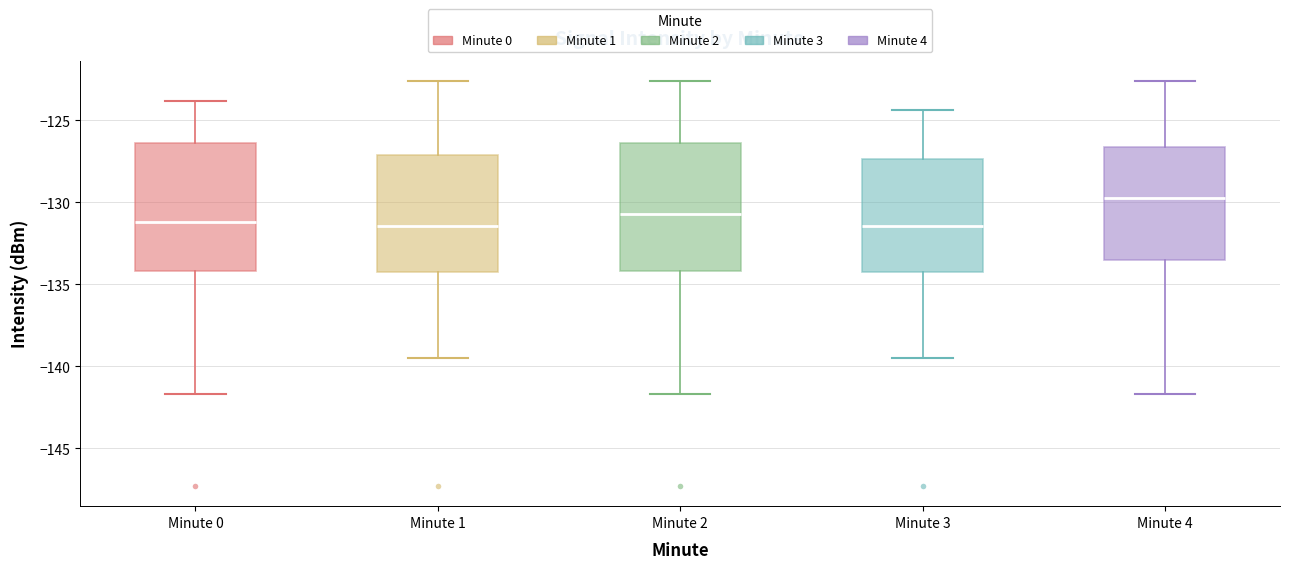

Reading left to right, read every box against the y-axis: the position of its median line, the range the box covers, and the ends of its whiskers. The values are not printed on the chart, so give them approximately, as read against the axis.

Minute 0: median -131.0, box -134.0 to -126.5, whiskers -141.5 to -124.0
Minute 1: median -131.5, box -134.0 to -127.0, whiskers -139.5 to -122.5
Minute 2: median -130.5, box -134.0 to -126.5, whiskers -141.5 to -122.5
Minute 3: median -131.5, box -134.0 to -127.5, whiskers -139.5 to -124.5
Minute 4: median -130.0, box -133.5 to -126.5, whiskers -141.5 to -122.5